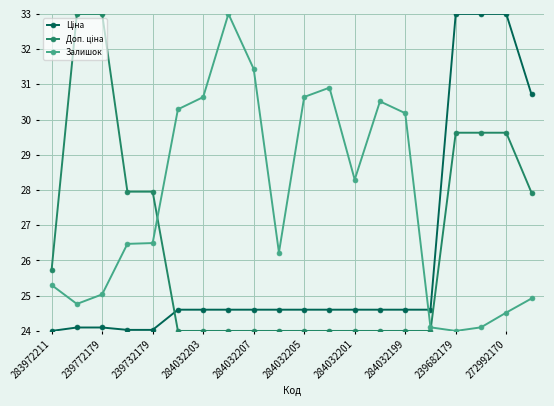

What is the value of the Залишок point at the 6th from the left?

30.3